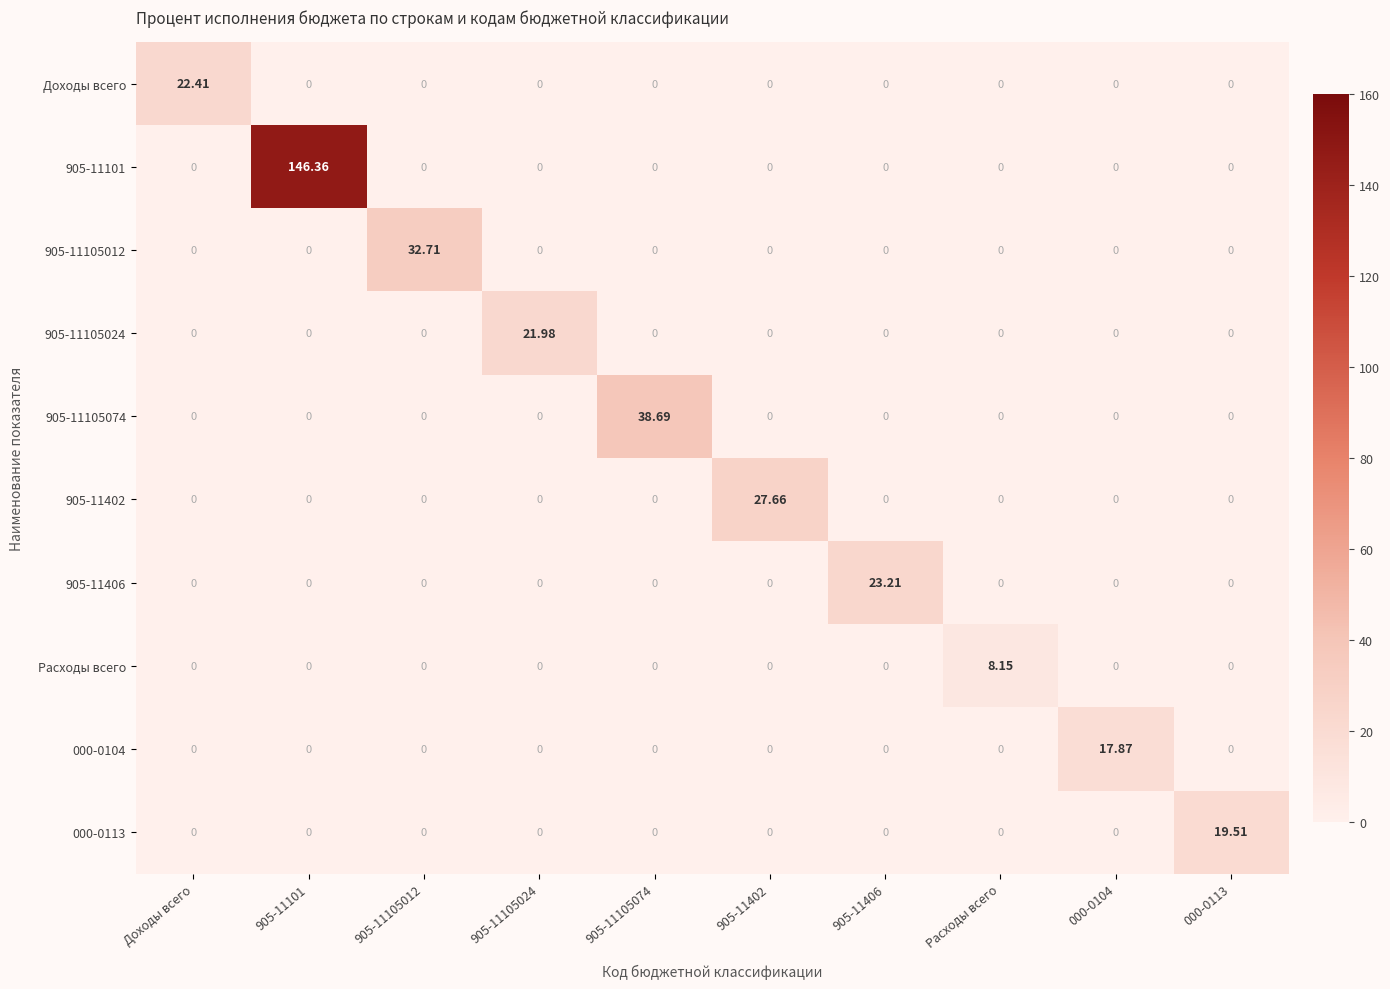

What is the difference between the highest and lowest values at 905-11105074?

38.7